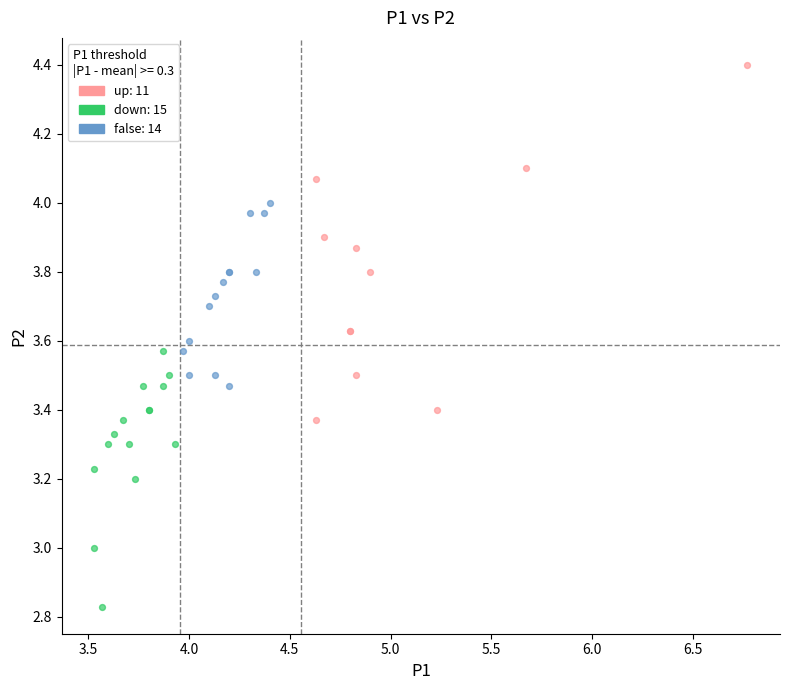

Which series contains the highest Y value?

up: 11